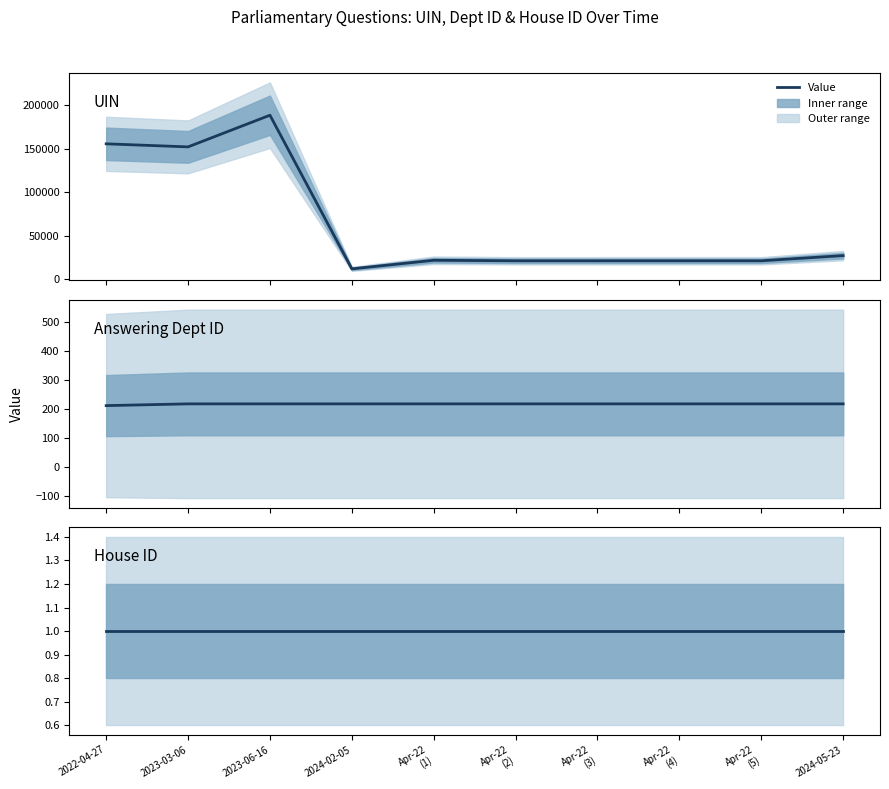

What position from the right is 2024-02-05?

7